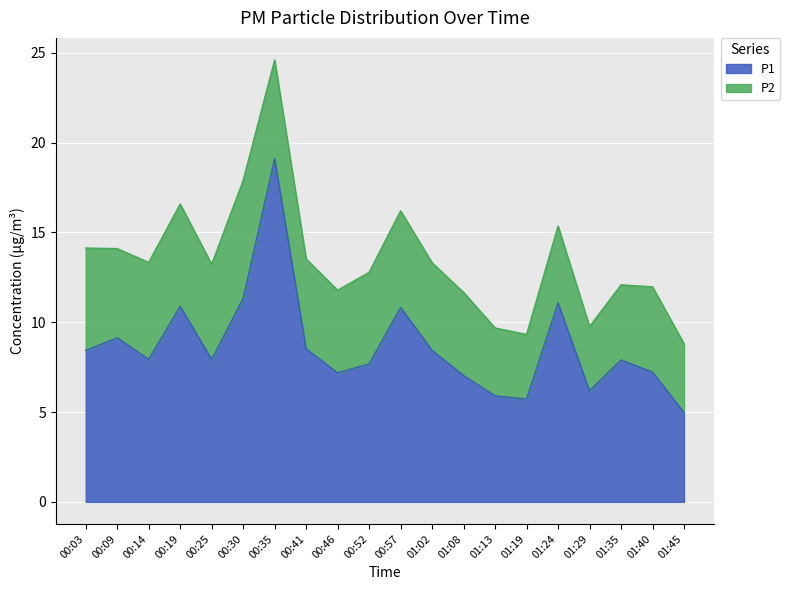

How many interior local peaks (higher than both neighbors) does the data have?

6